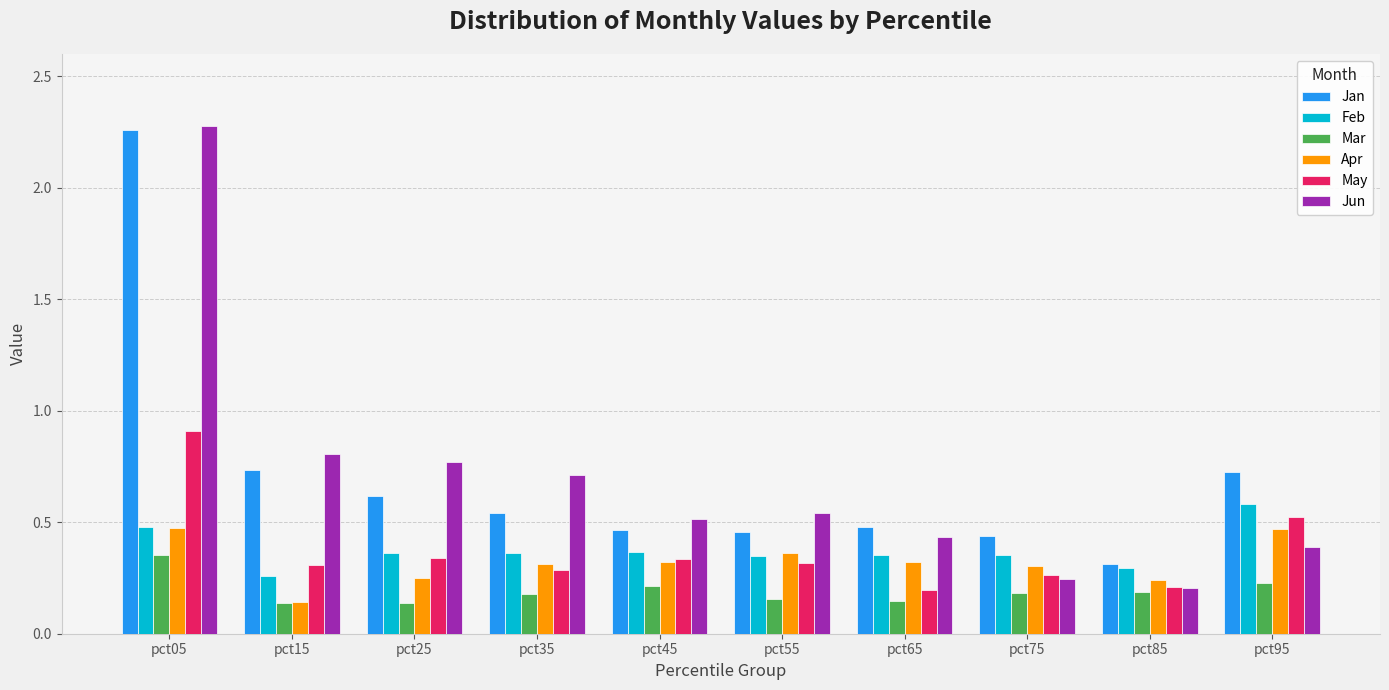

Which category has the highest value in the Mar series?

pct05